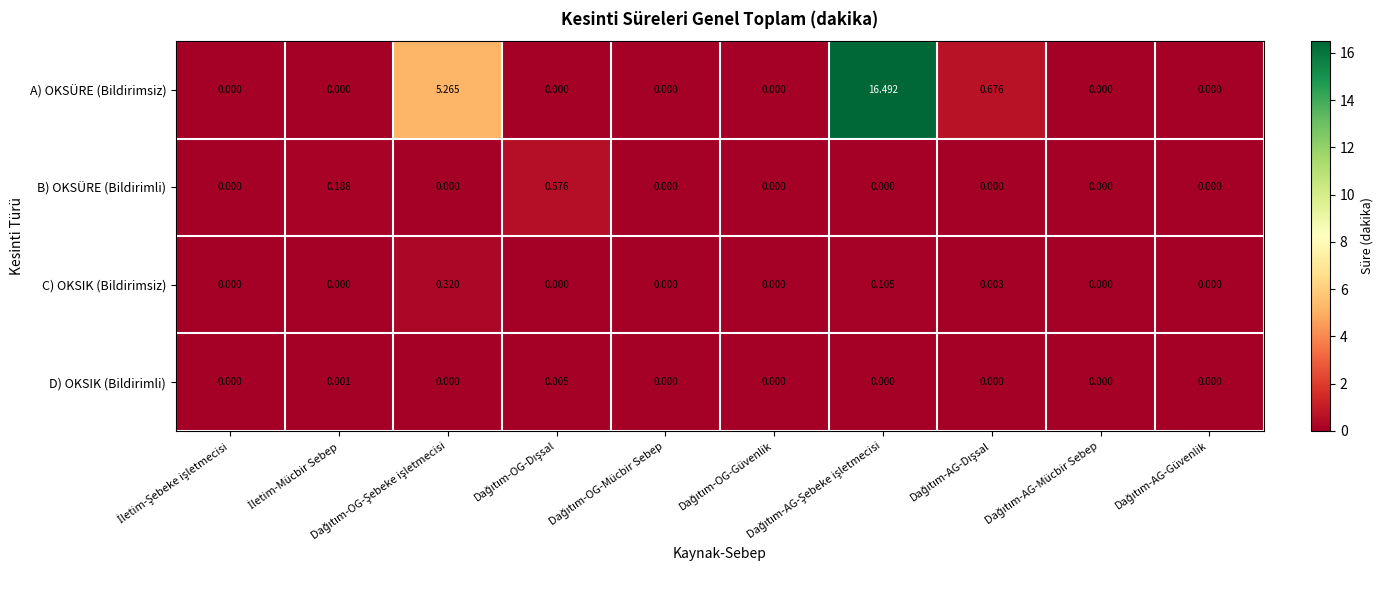

How many categories are shown in the chart?

10